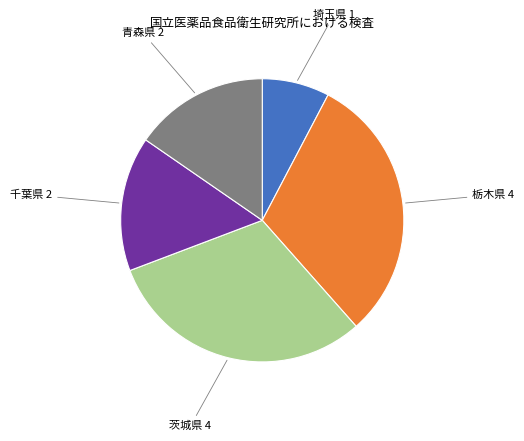

The 茨城県 4 slice represents 16% of the pie. True or false?

False